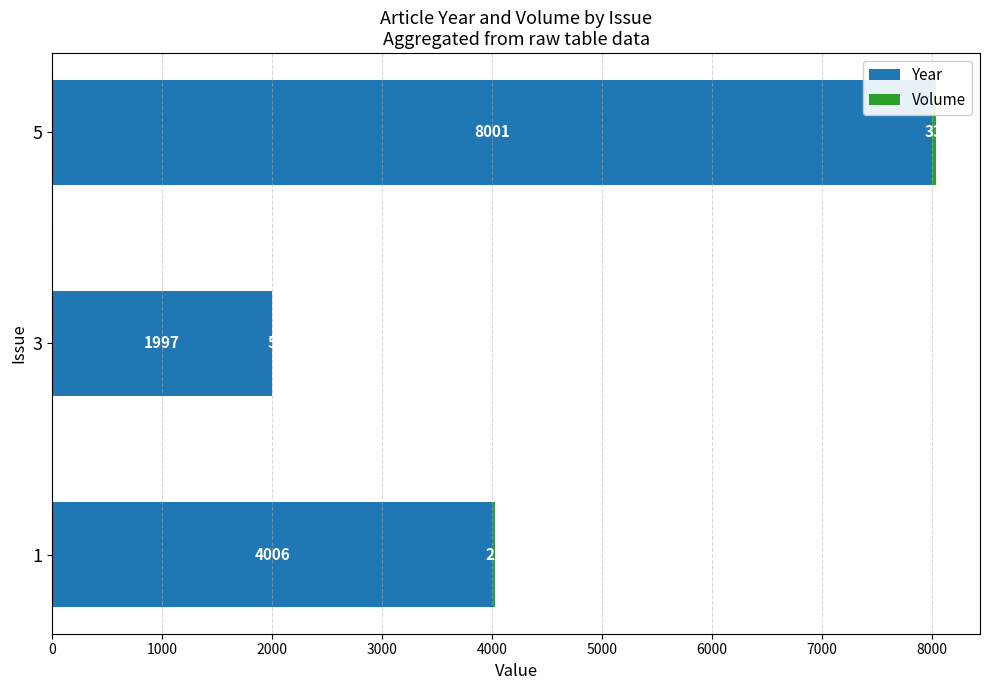

The Year series shows 4006 at 1. True or false?

True